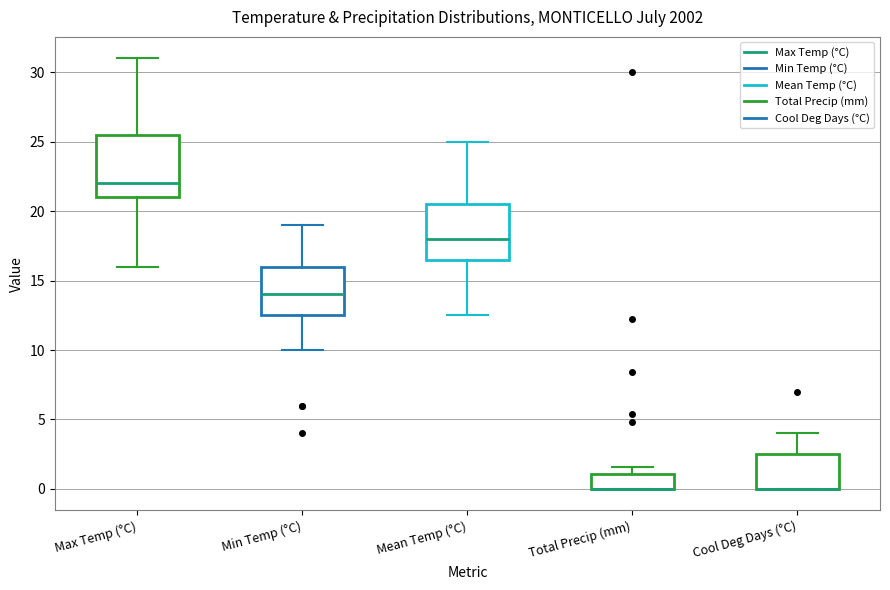

Where is the upper edge of the box for Total Precip (mm) on the y-axis? The values are not printed on the chart, so give them approximately, as read against the axis.

1.0